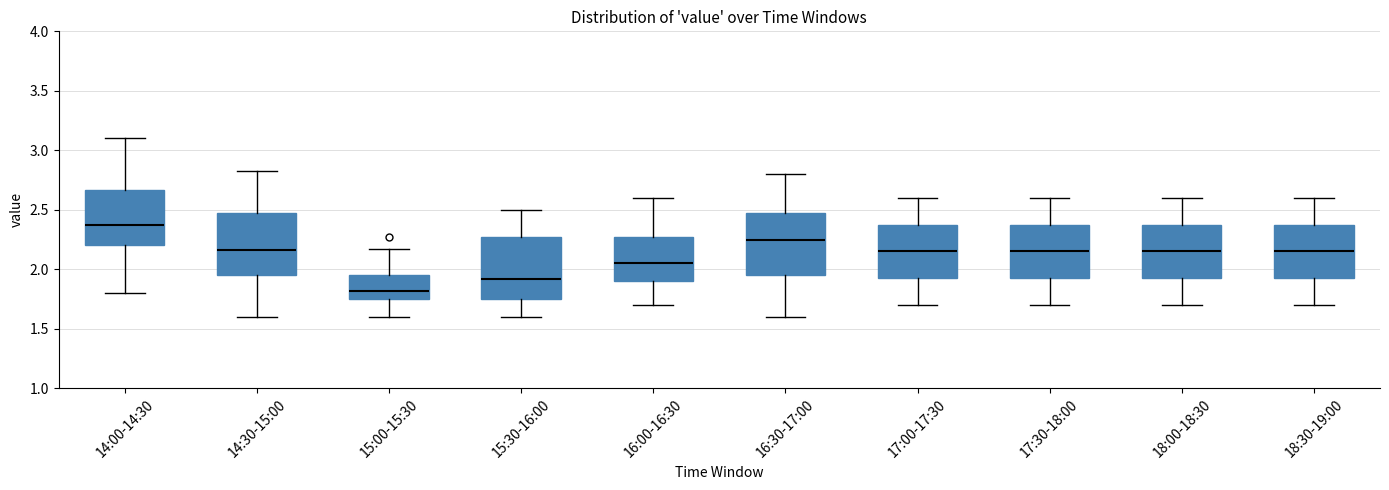

Reading left to right, read every box against the y-axis: the position of its median line, the range the box covers, and the ends of its whiskers. The values are not printed on the chart, so give them approximately, as read against the axis.

14:00-14:30: median 2.40, box 2.20 to 2.65, whiskers 1.80 to 3.10
14:30-15:00: median 2.15, box 1.95 to 2.50, whiskers 1.60 to 2.85
15:00-15:30: median 1.80, box 1.75 to 1.95, whiskers 1.60 to 2.15
15:30-16:00: median 1.90, box 1.75 to 2.25, whiskers 1.60 to 2.50
16:00-16:30: median 2.05, box 1.90 to 2.30, whiskers 1.70 to 2.60
16:30-17:00: median 2.25, box 1.95 to 2.50, whiskers 1.60 to 2.80
17:00-17:30: median 2.15, box 1.95 to 2.40, whiskers 1.70 to 2.60
17:30-18:00: median 2.15, box 1.95 to 2.40, whiskers 1.70 to 2.60
18:00-18:30: median 2.15, box 1.95 to 2.40, whiskers 1.70 to 2.60
18:30-19:00: median 2.15, box 1.95 to 2.40, whiskers 1.70 to 2.60